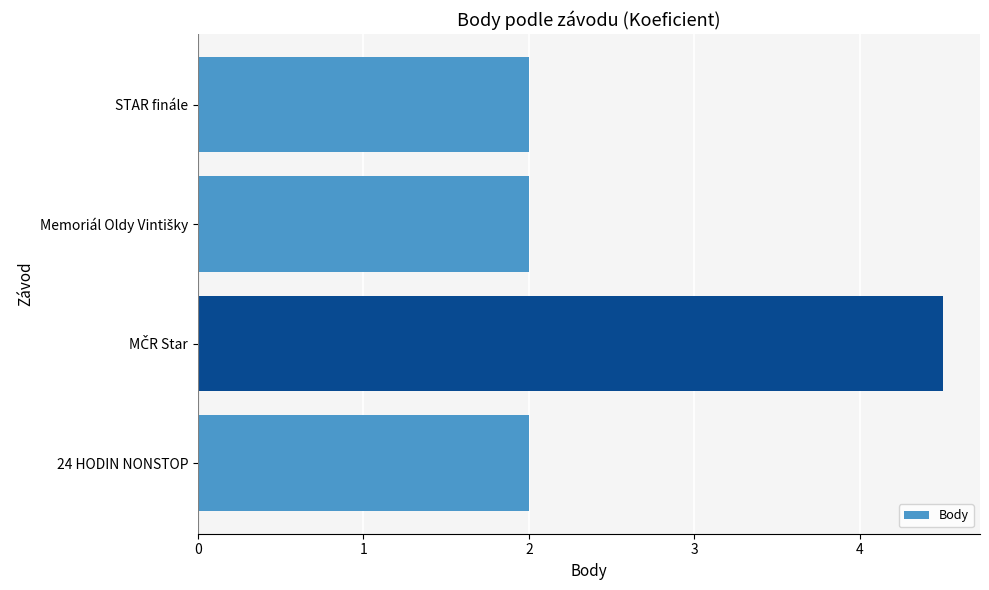

What is the difference between the maximum and minimum values?

2.5